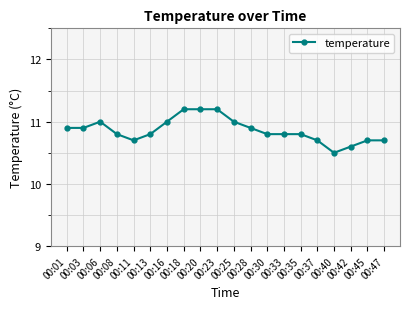

Is it true that the value at 00:20 is 11.2?

True